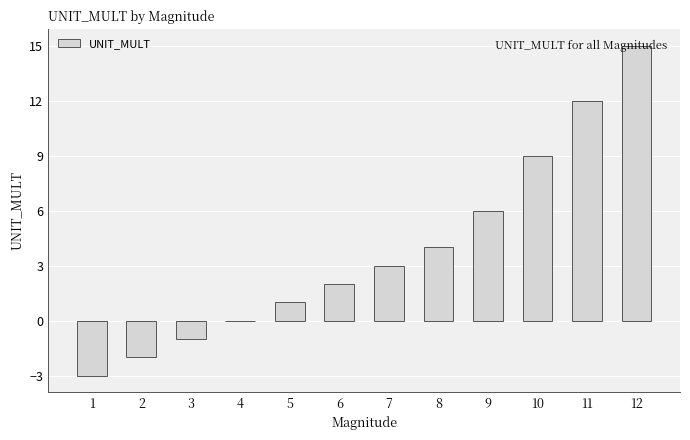

How many distinct data groups are displayed?

1